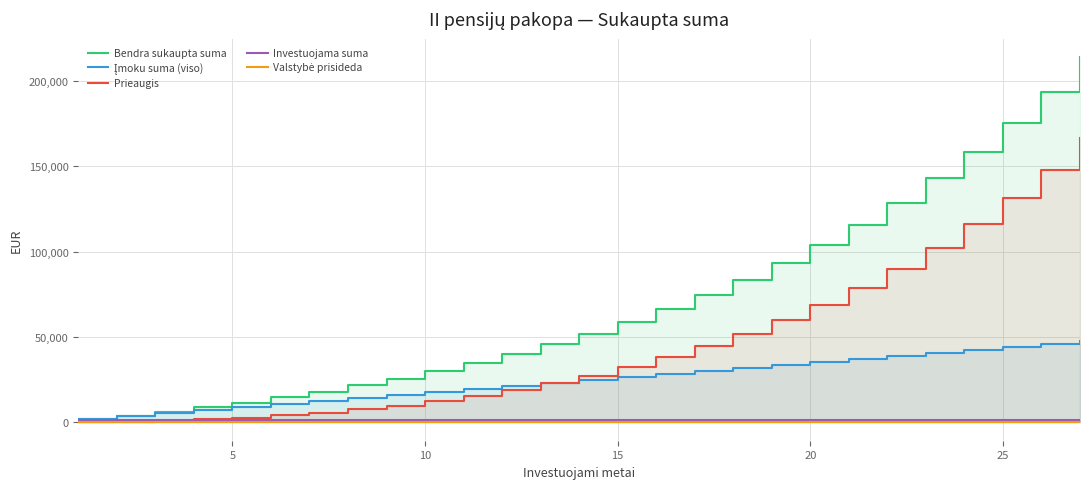

The value of Investuojama suma at 10 is 1500.0. True or false?

True